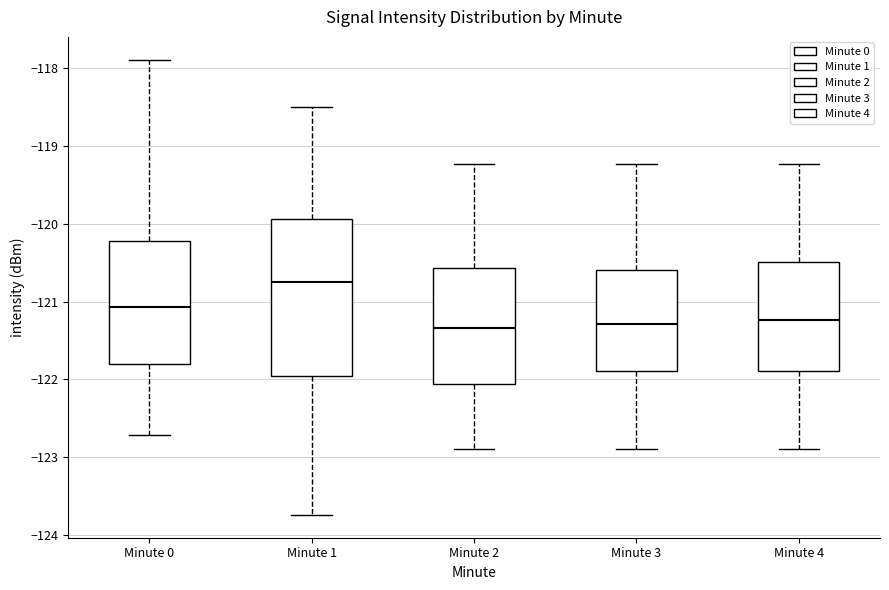

Reading left to right, read every box against the y-axis: the position of its median line, the range the box covers, and the ends of its whiskers. The values are not printed on the chart, so give them approximately, as read against the axis.

Minute 0: median -121.1, box -121.8 to -120.2, whiskers -122.7 to -117.9
Minute 1: median -120.7, box -122.0 to -119.9, whiskers -123.7 to -118.5
Minute 2: median -121.3, box -122.1 to -120.6, whiskers -122.9 to -119.2
Minute 3: median -121.3, box -121.9 to -120.6, whiskers -122.9 to -119.2
Minute 4: median -121.2, box -121.9 to -120.5, whiskers -122.9 to -119.2